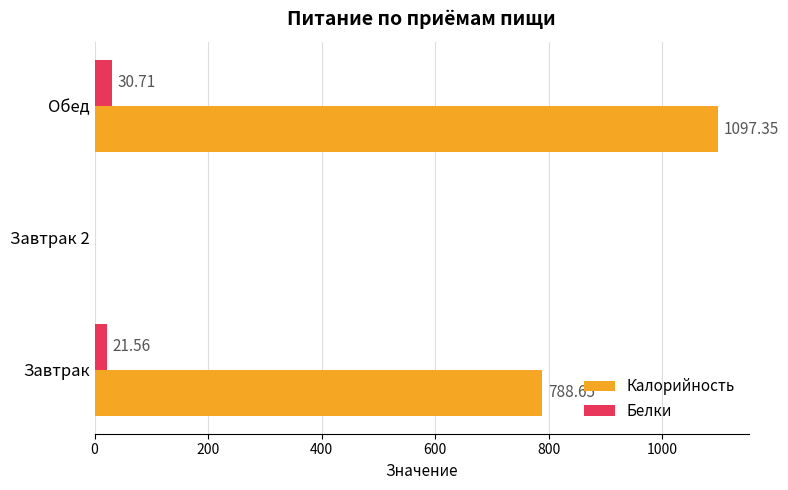

What is the sum of all Калорийность values?

1886.0